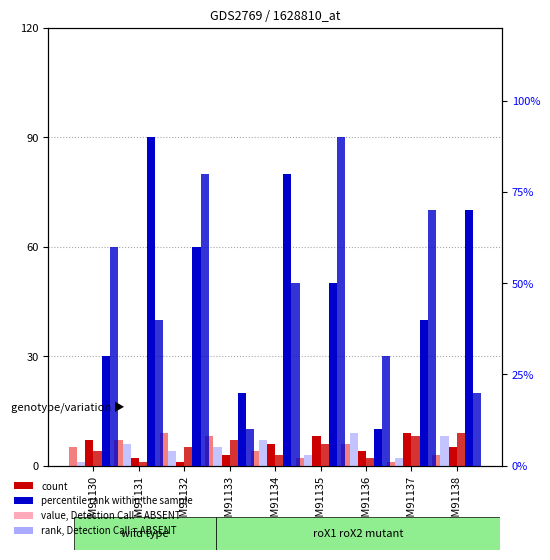

Which category has the highest value across all series?

GSM91131